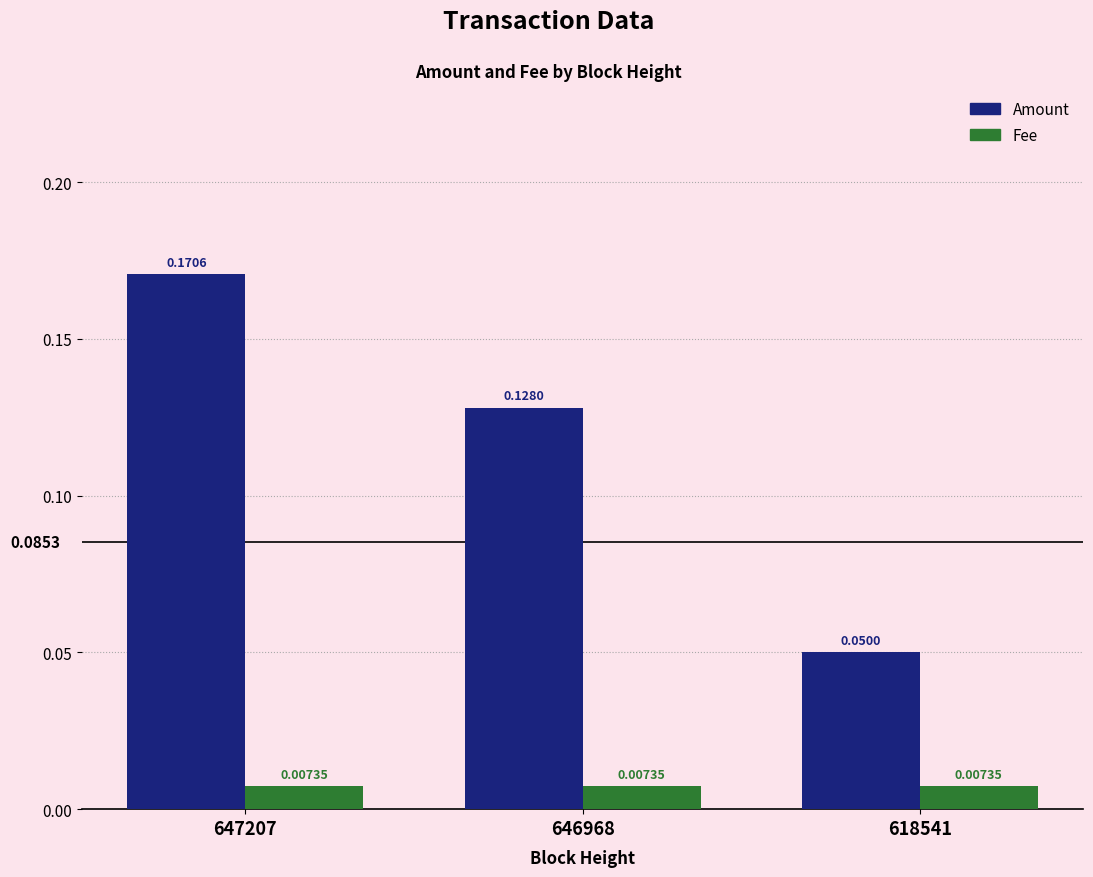

Rank the categories by Amount value from highest to lowest.

647207, 646968, 618541